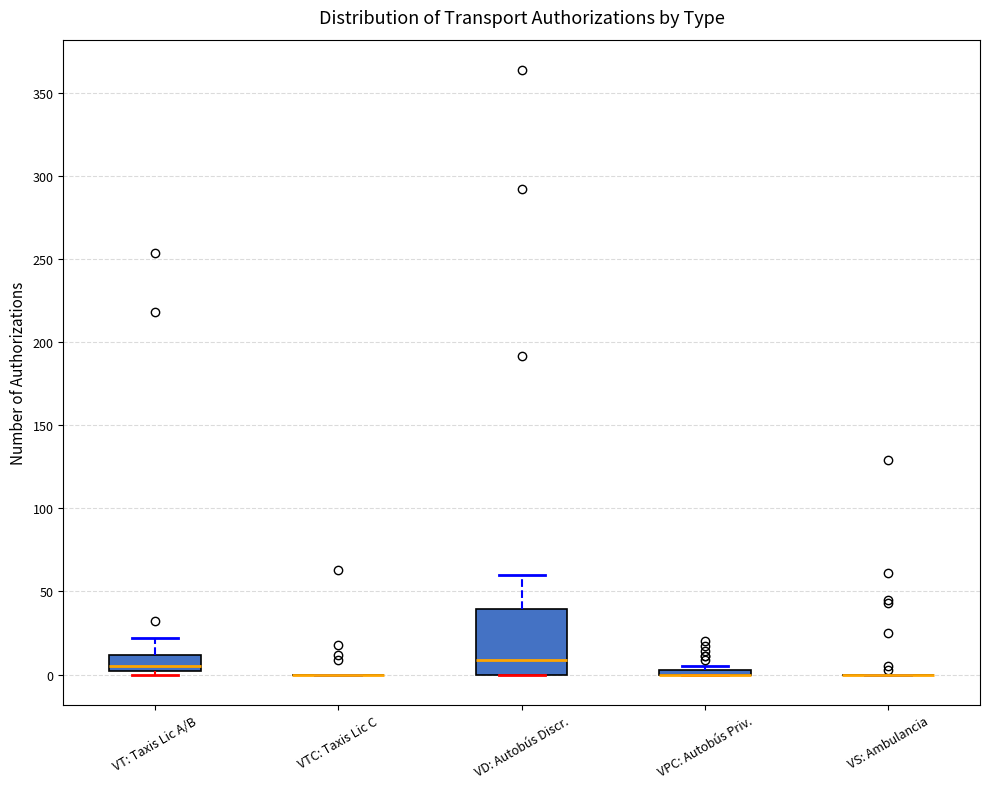

Comparing the boxes themselves (not the whiskers), which one is the tallest?

VD: Autobús Discr.